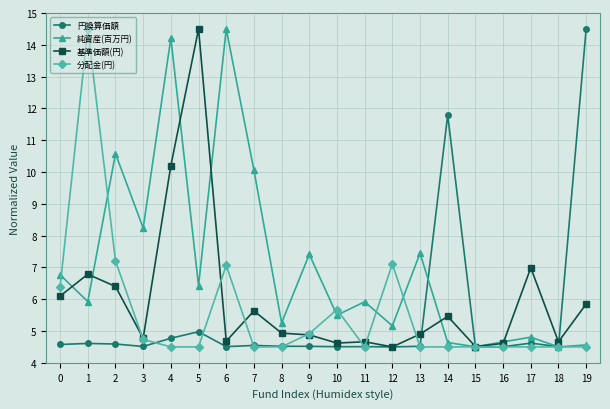

True or false: 円換算価額 has a value of 4.5 at 3.

True